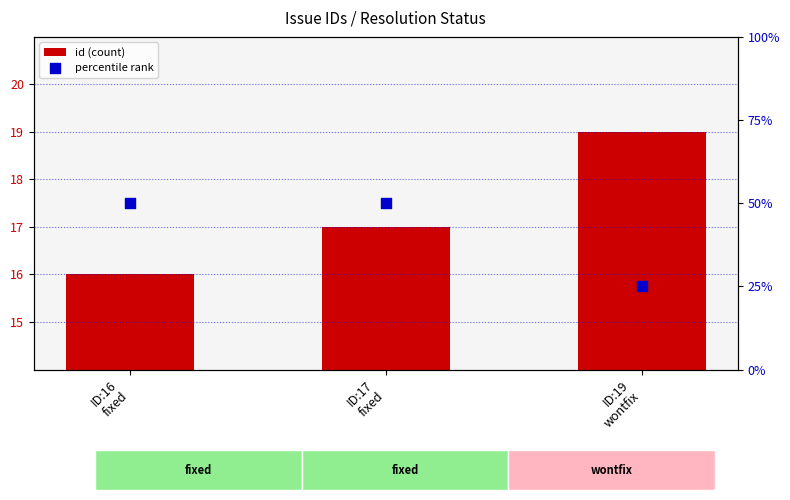

Which series contains the lowest Y value?

id (count)